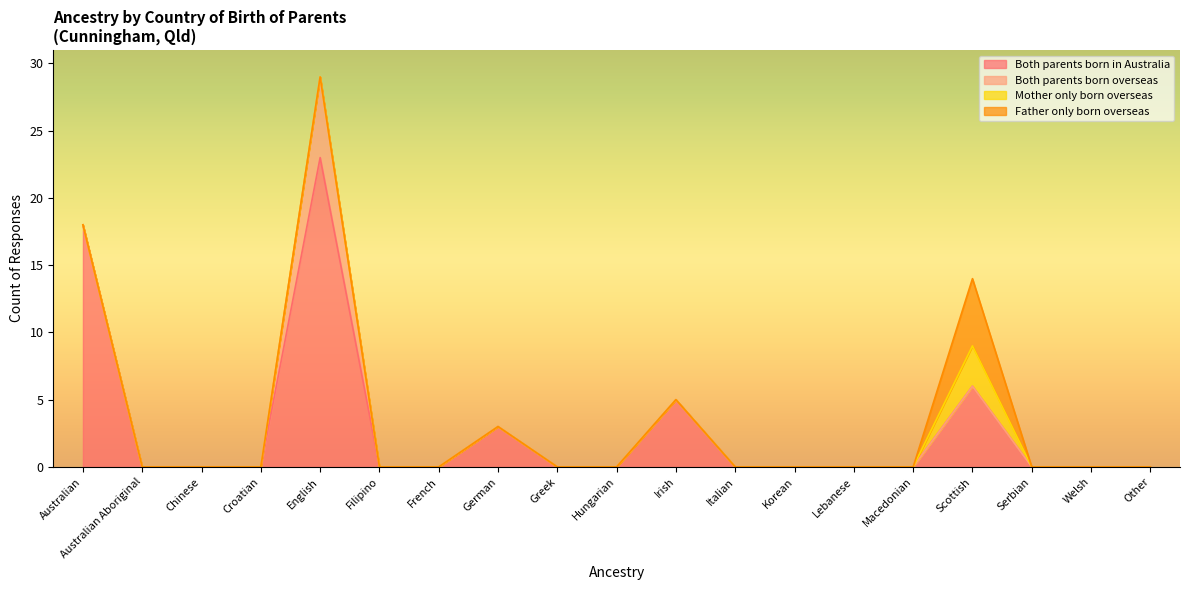

The Both parents born overseas series shows 0 at Chinese. True or false?

True